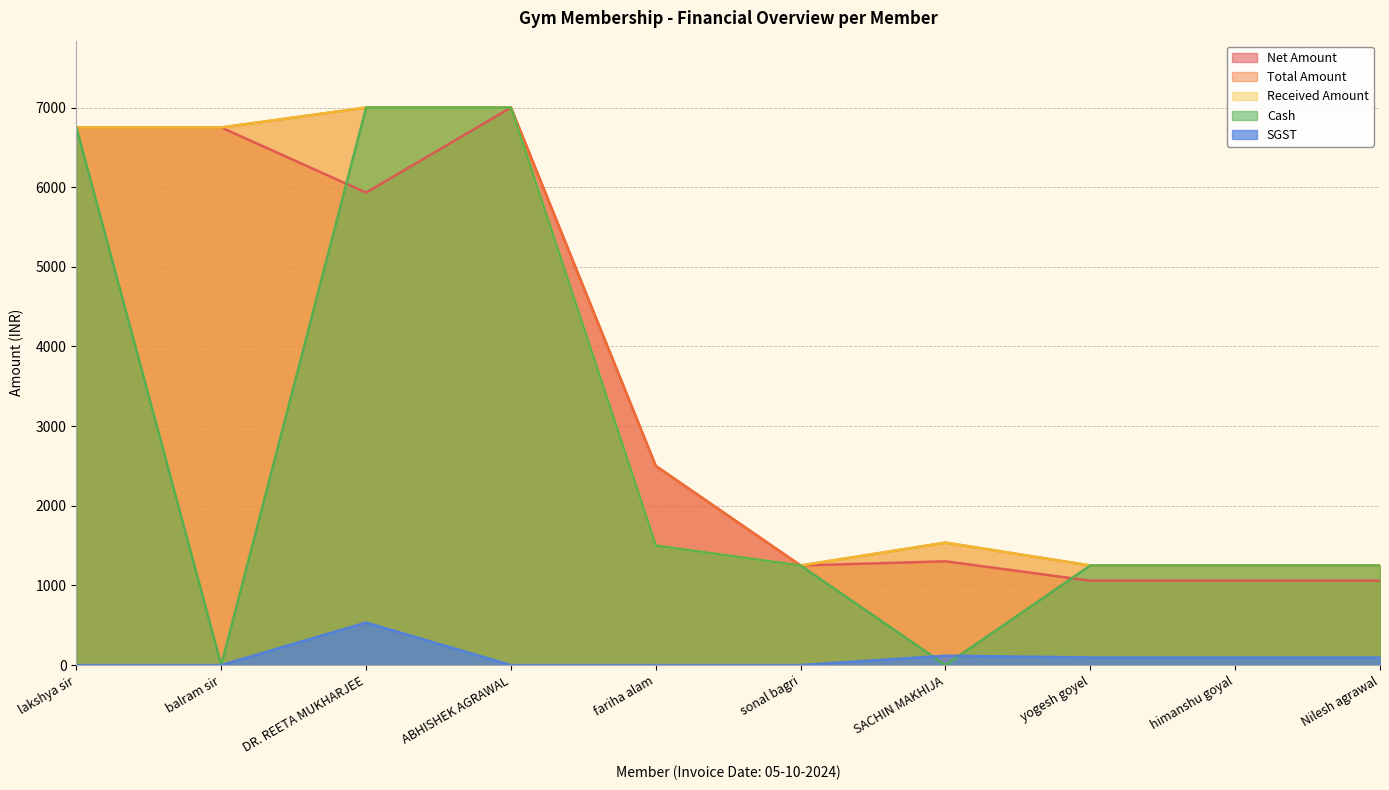

What is the difference between the maximum and second lowest values in the SGST series?

533.9